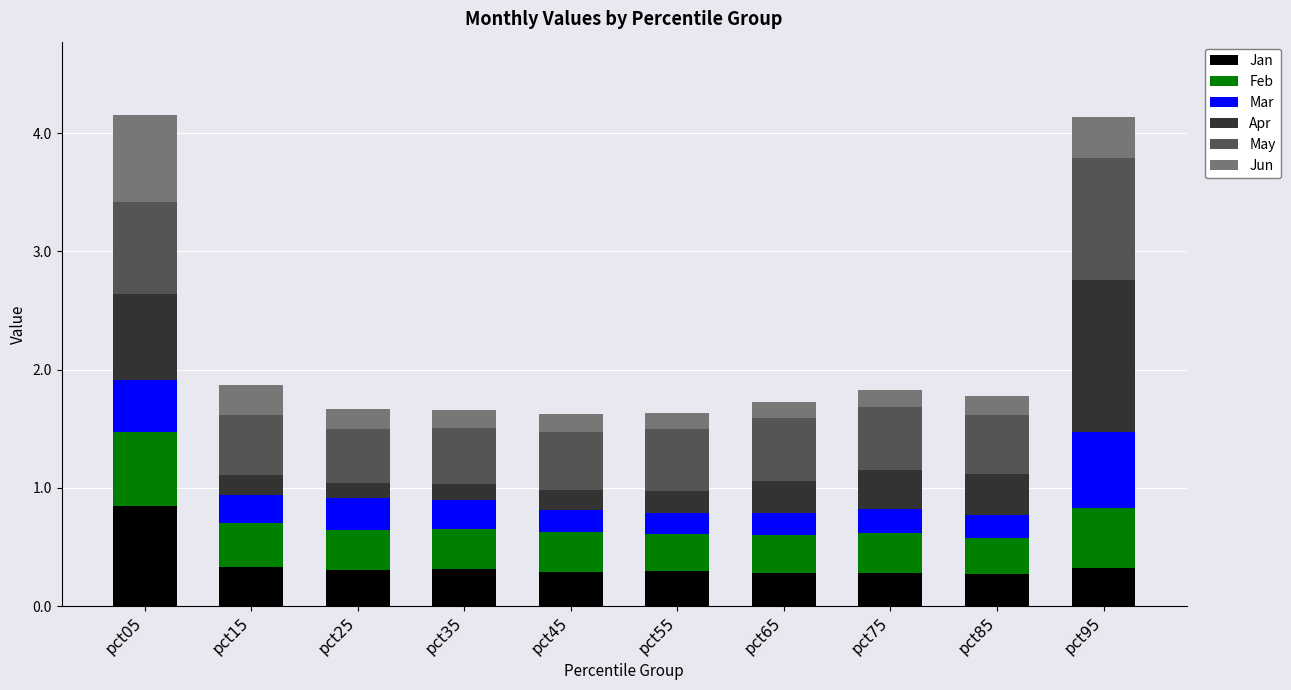

What is the total value across all series at pct15?

1.9